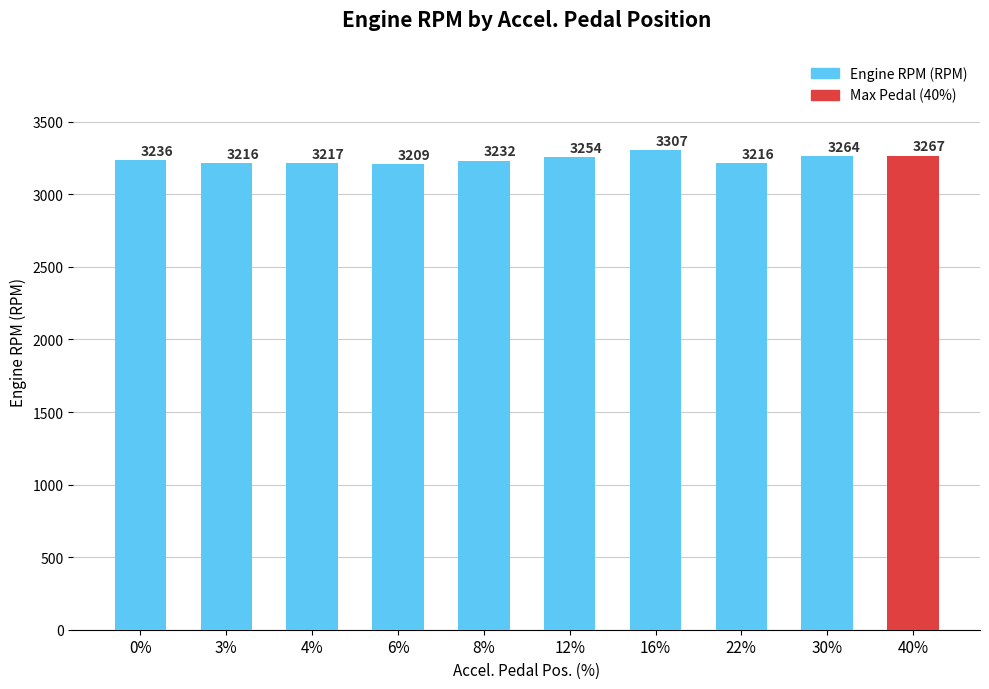

At which label is the value closest to 3258?

12%